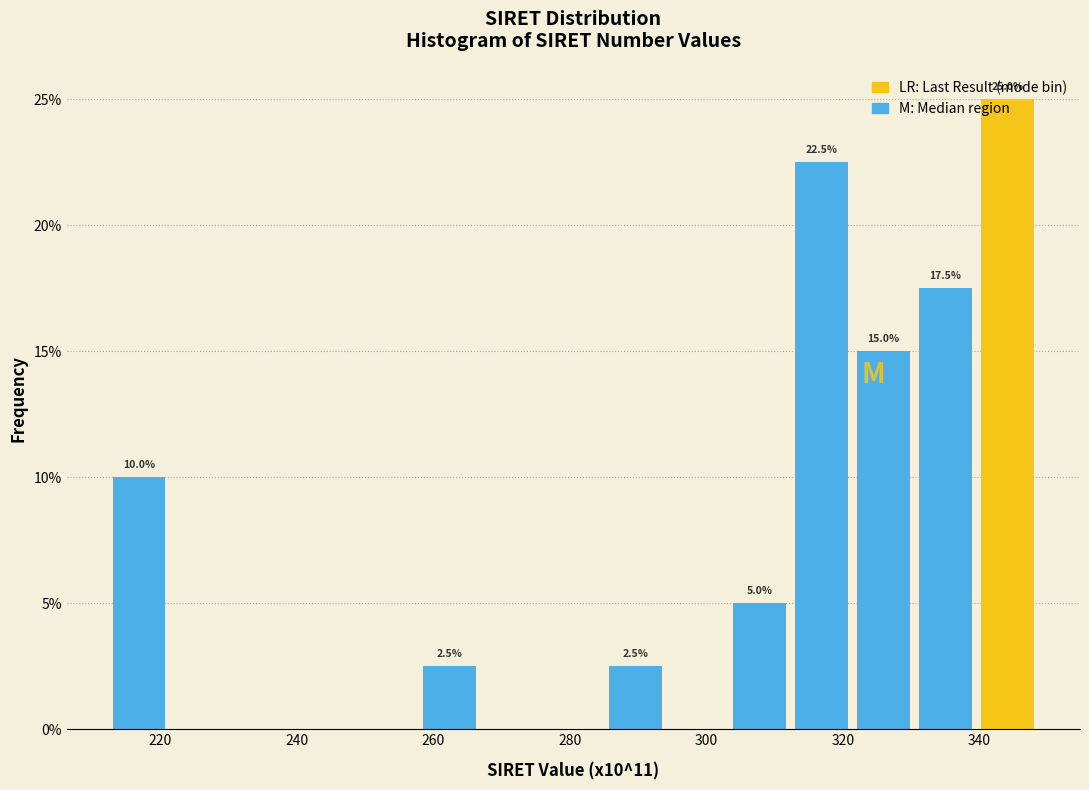

Which range on the x-axis has the tallest bar?

340 to 348